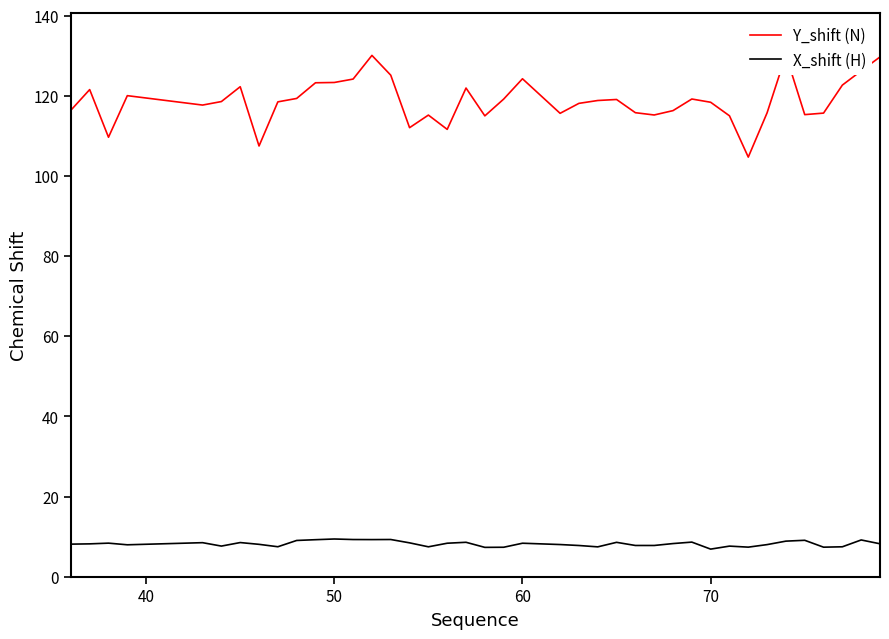

What is the lowest value of the X_shift (H) series?

6.9